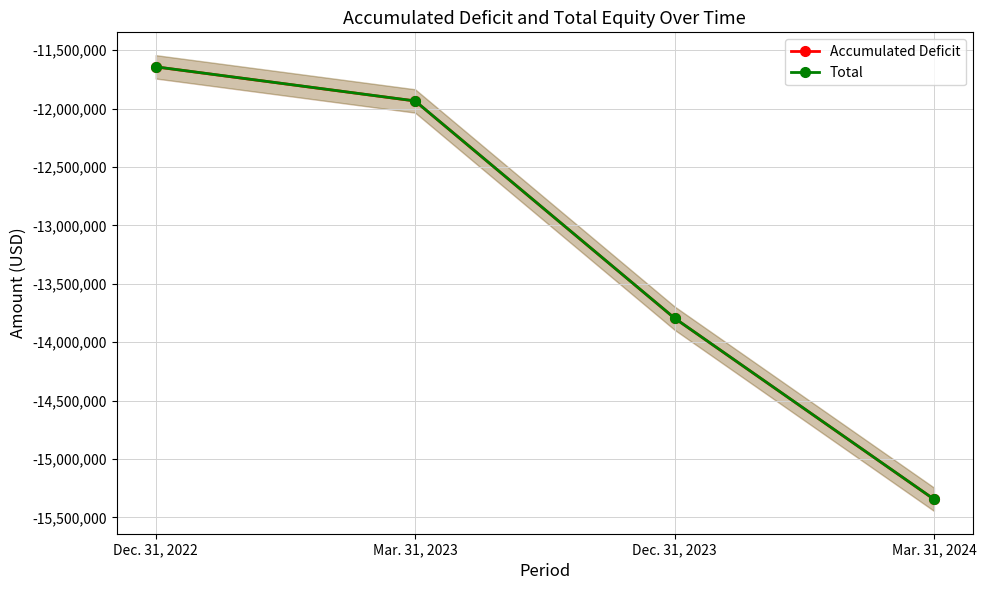

True or false: Accumulated Deficit has a value of -8691835 at Mar. 31, 2024.

False